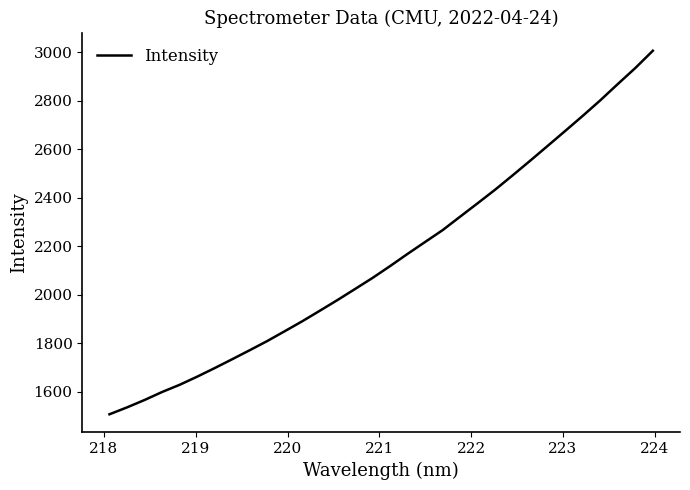

What is the difference between the maximum and minimum values?

1500.1